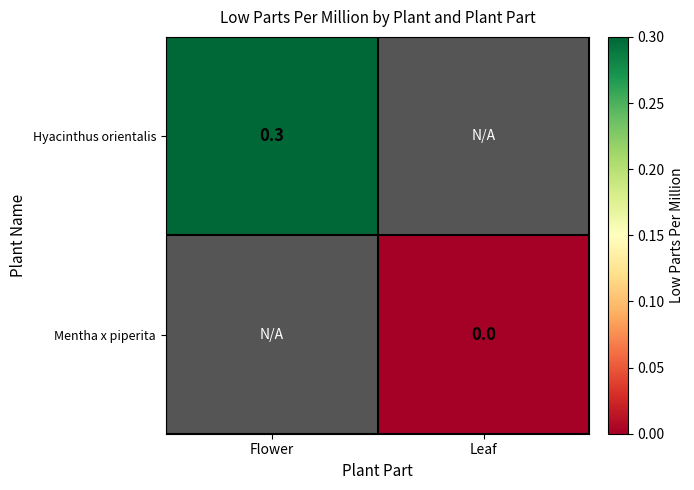

Is it true that Hyacinthus orientalis equals 0.4 at Flower?

False